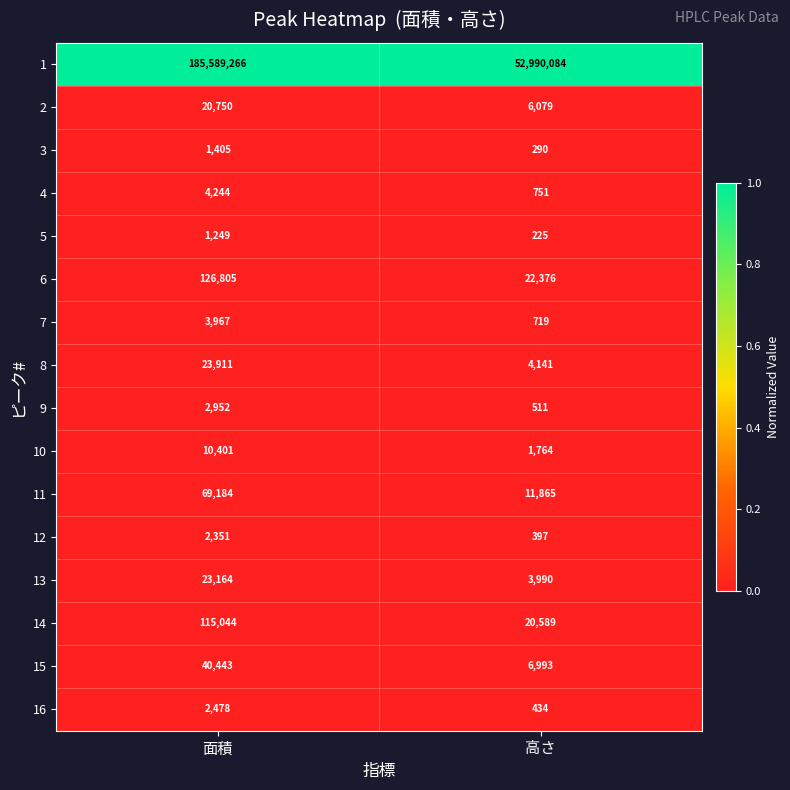

The value of 8 at 面積 is 8445. True or false?

False